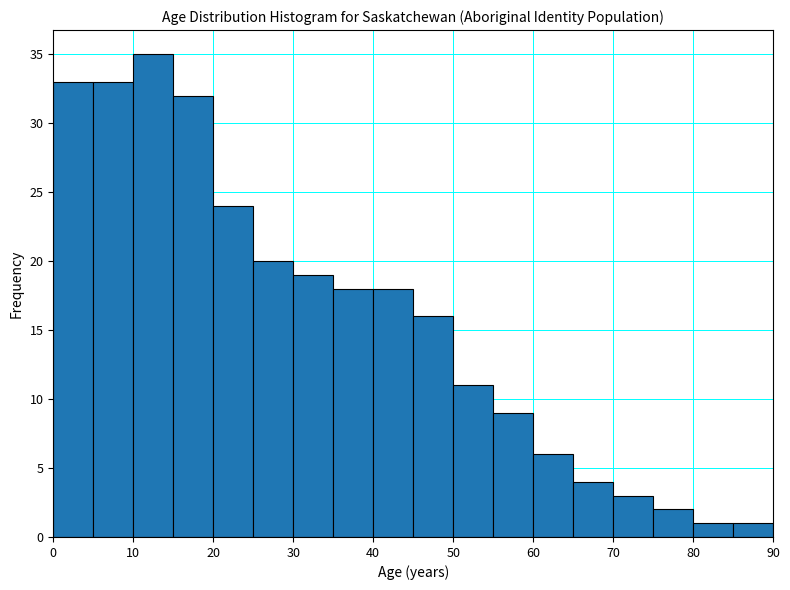

Over which range of the x-axis is the bar tallest?

10 to 15